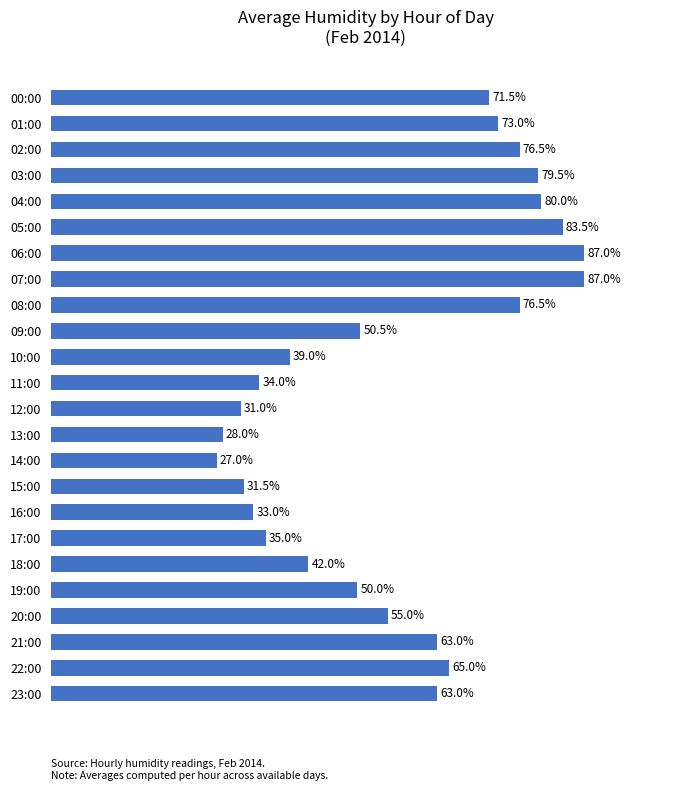

Between 00:00 and 13:00, which is larger?

00:00